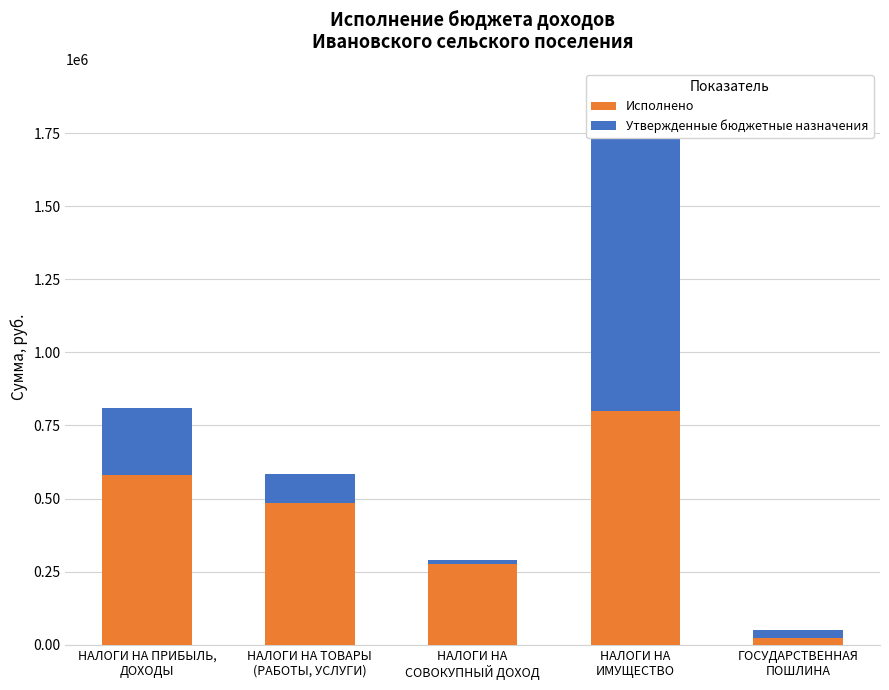

At which label does Утвержденные бюджетные назначения first exceed 98605?

НАЛОГИ НА ПРИБЫЛЬ,
ДОХОДЫ